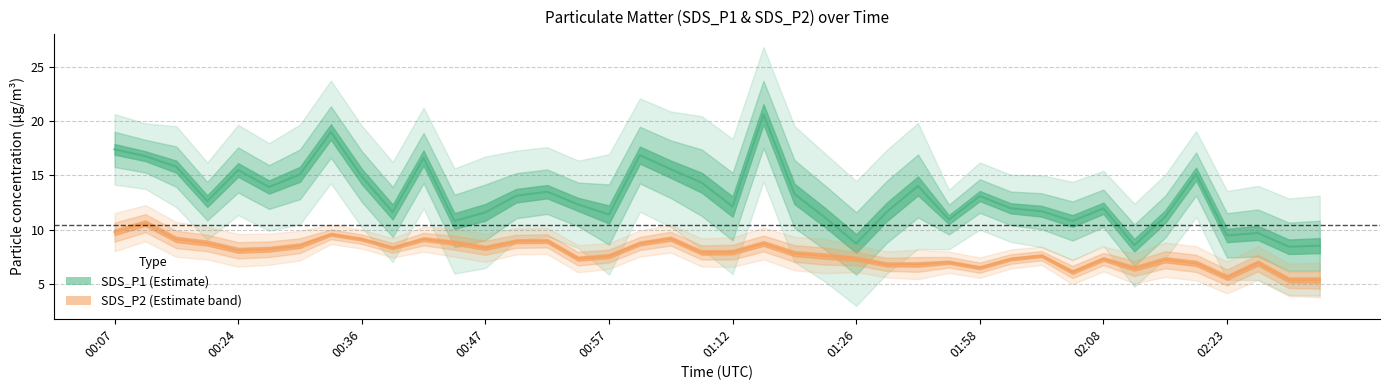

What is the value of the SDS_P1 point at the 28th from the left?

10.9